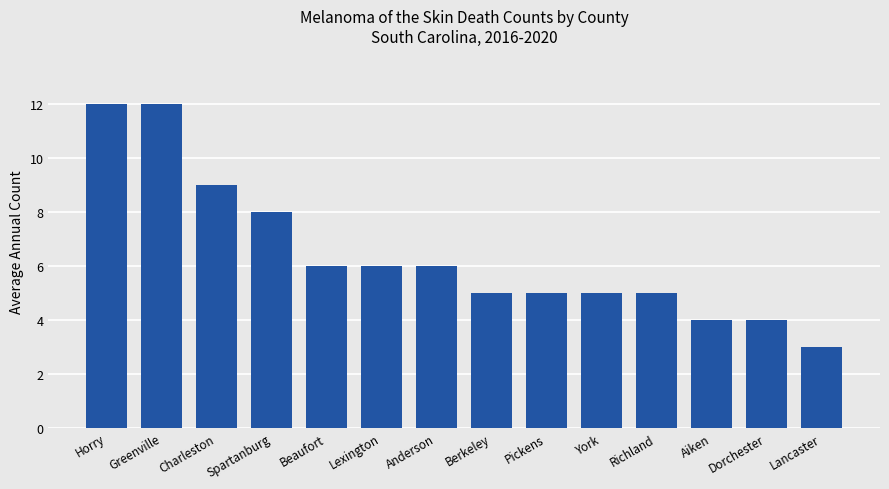

What is the difference between the values at Spartanburg and Beaufort?

2